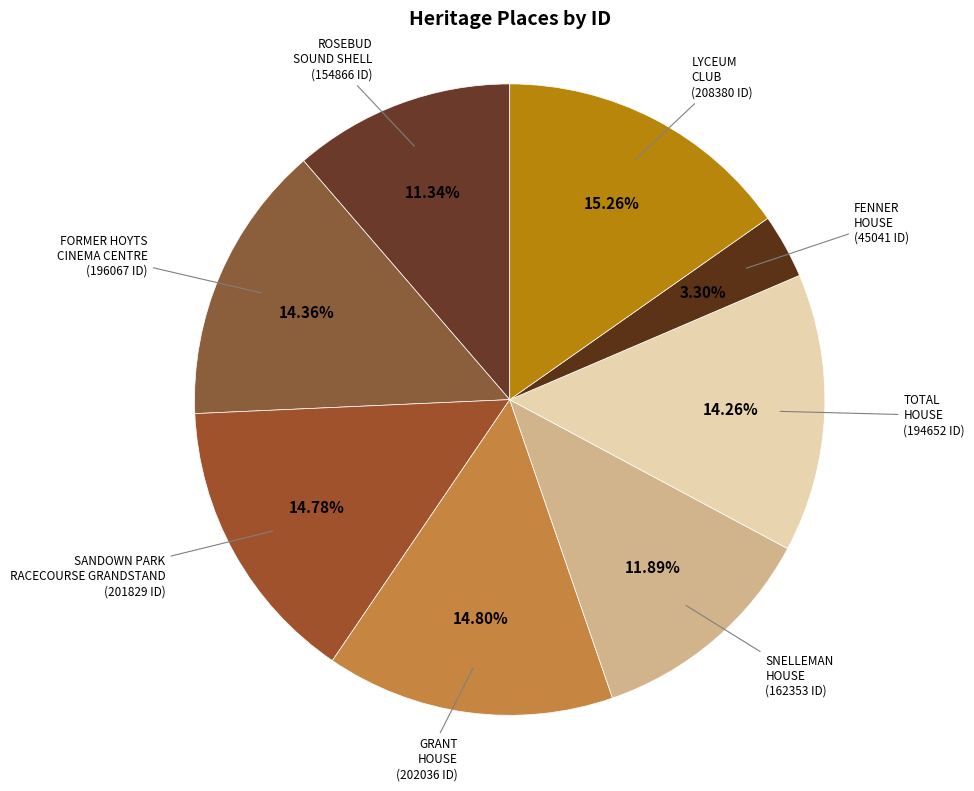

To the nearest percent, what portion does GRANT HOUSE represent?

15%